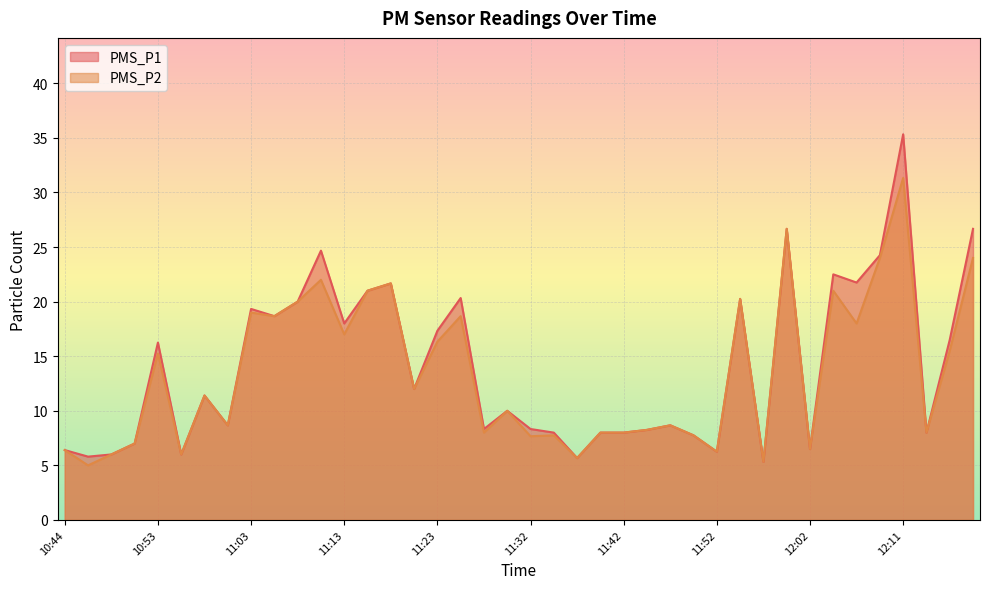

How many lines are shown in the chart?

2